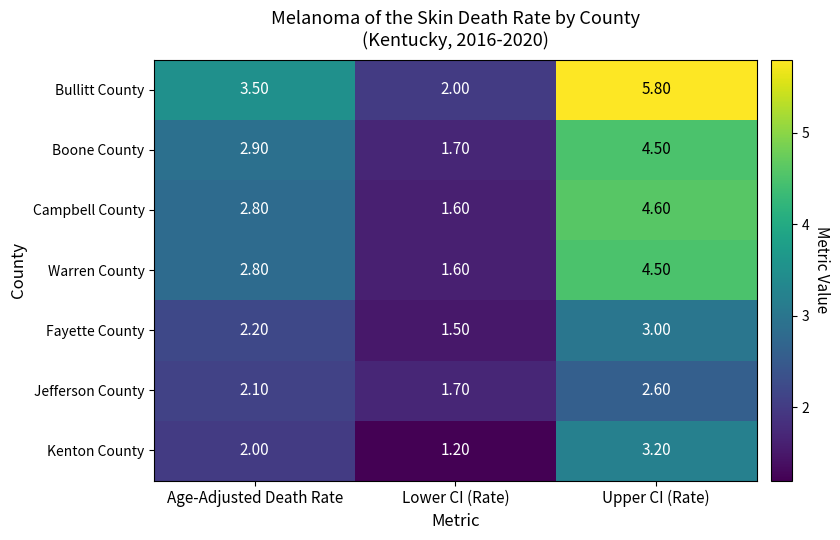

What is the total value across all series at Lower CI (Rate)?

11.3